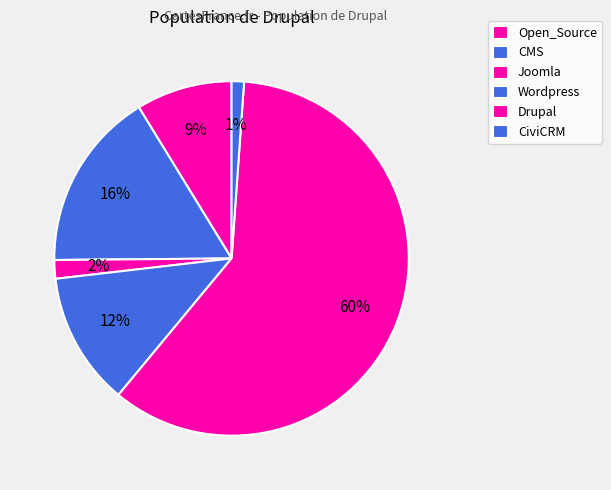

What is the majority slice?

Drupal